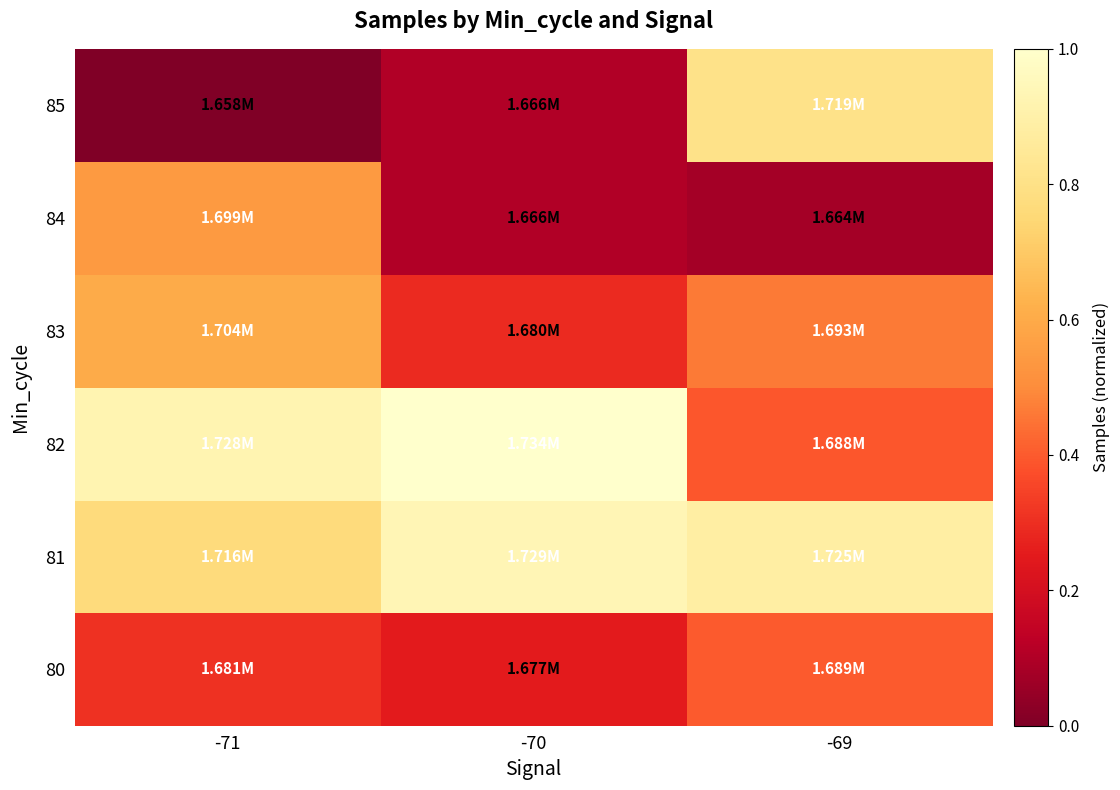

At how many categories does at least one series exceed 0?

3